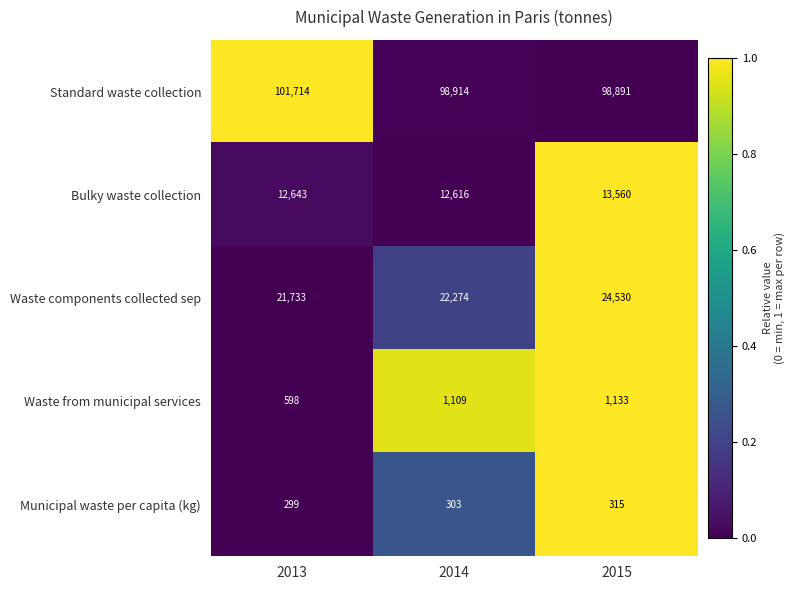

What is the difference between the maximum and second lowest values in the Waste components collected sep series?

2256